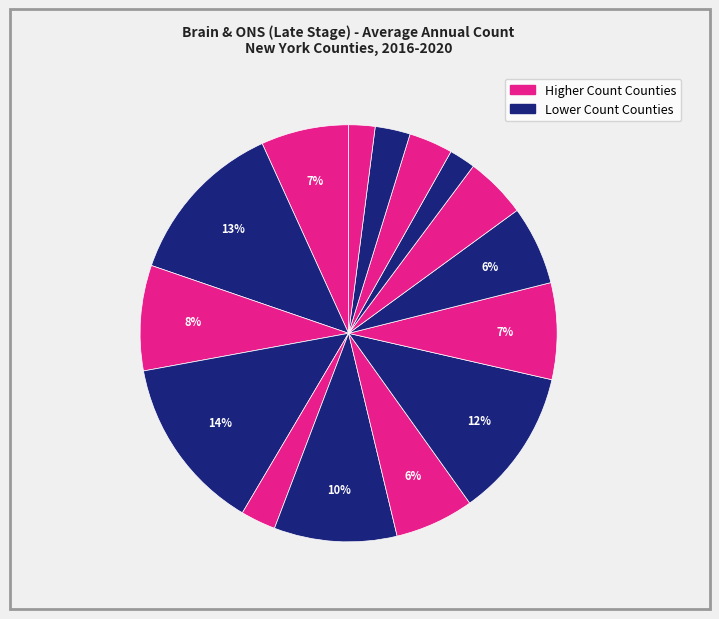

Count the number of slices in the pie.

15